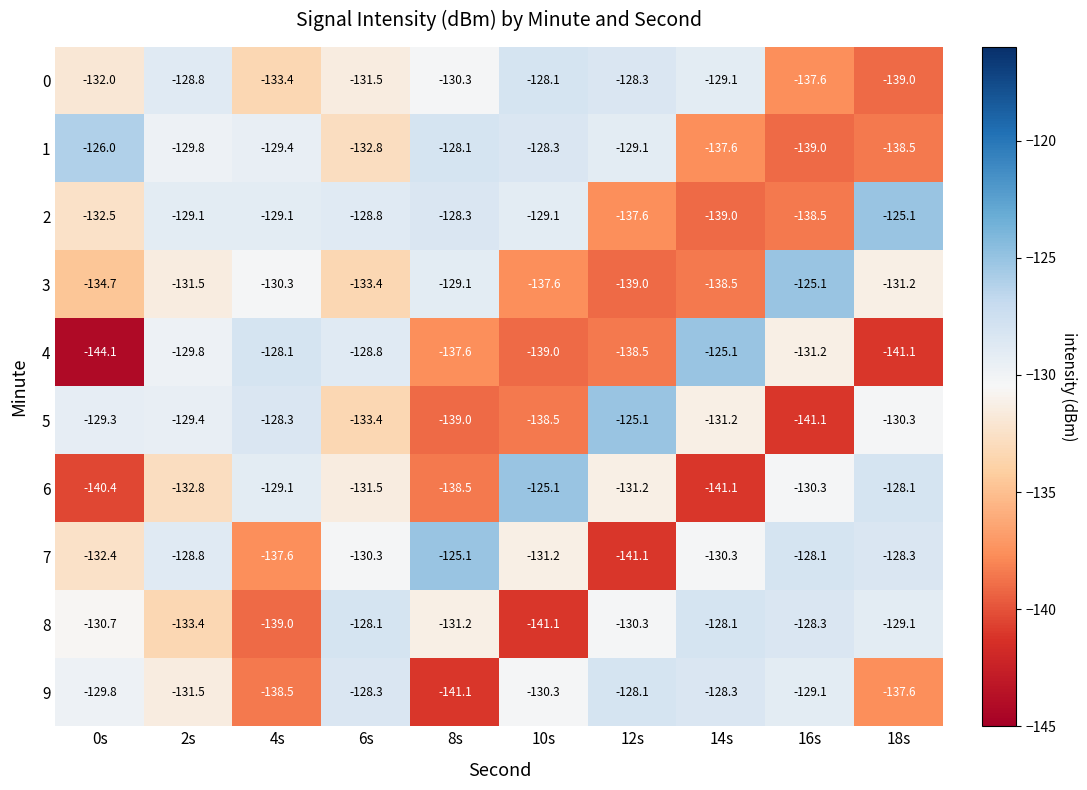

What is the difference between the 8 values at 2s and 6s?

5.3